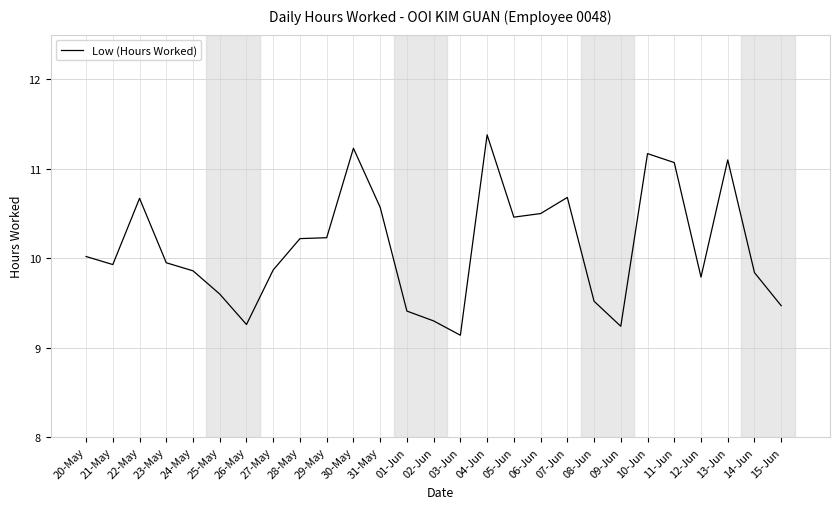

What is the difference between the maximum and minimum values?

2.2